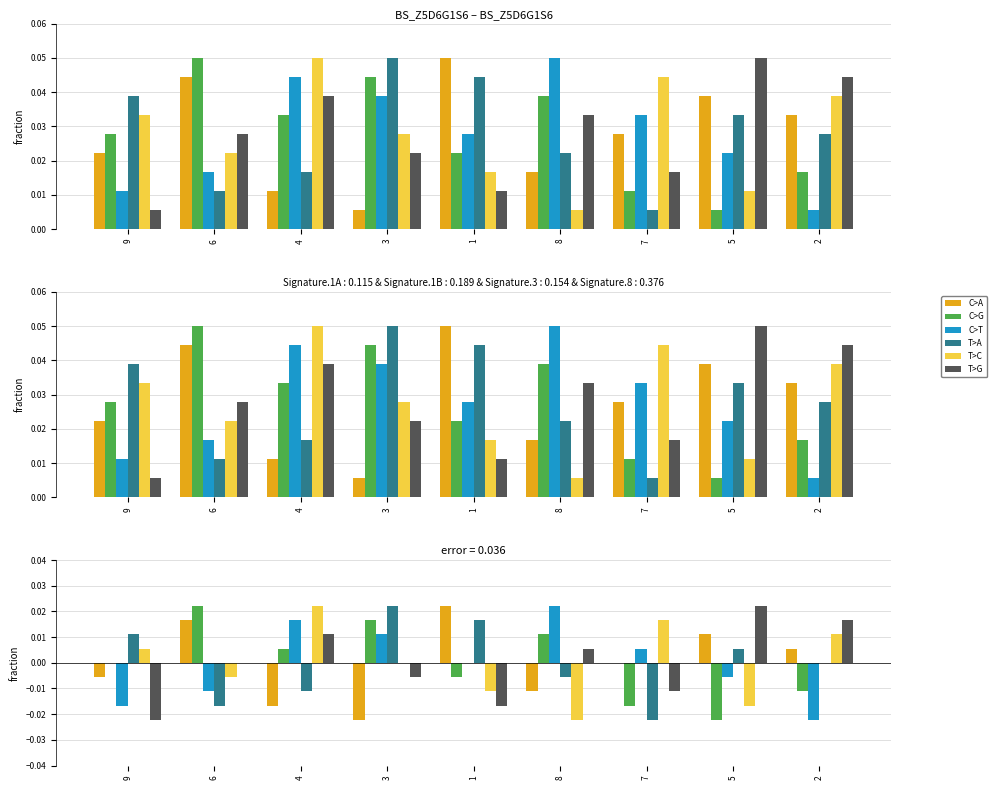

At which label does T>C reach its minimum?

8